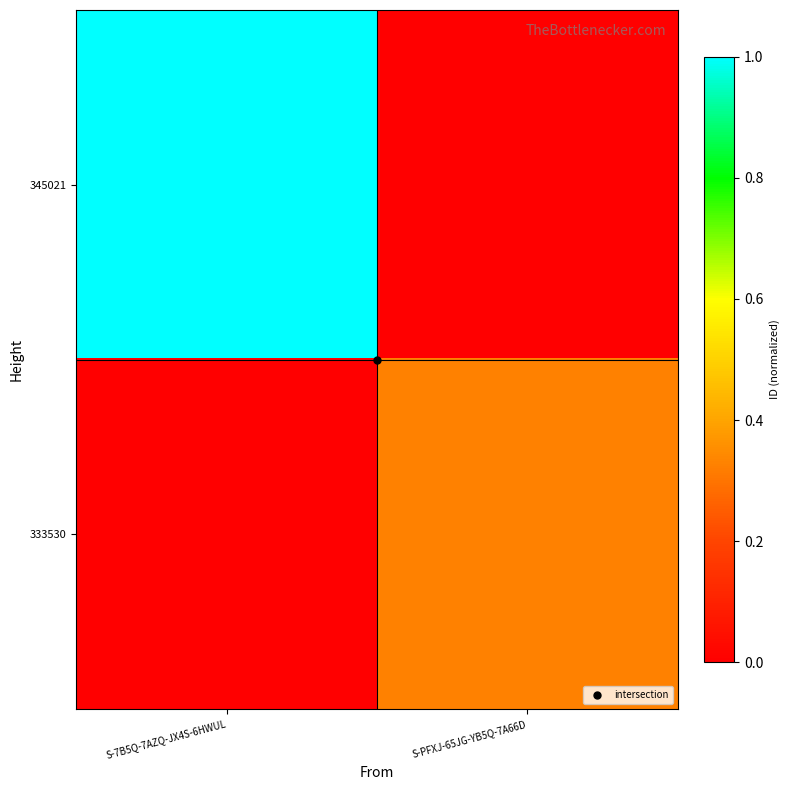

At how many categories does at least one series exceed 0?

2